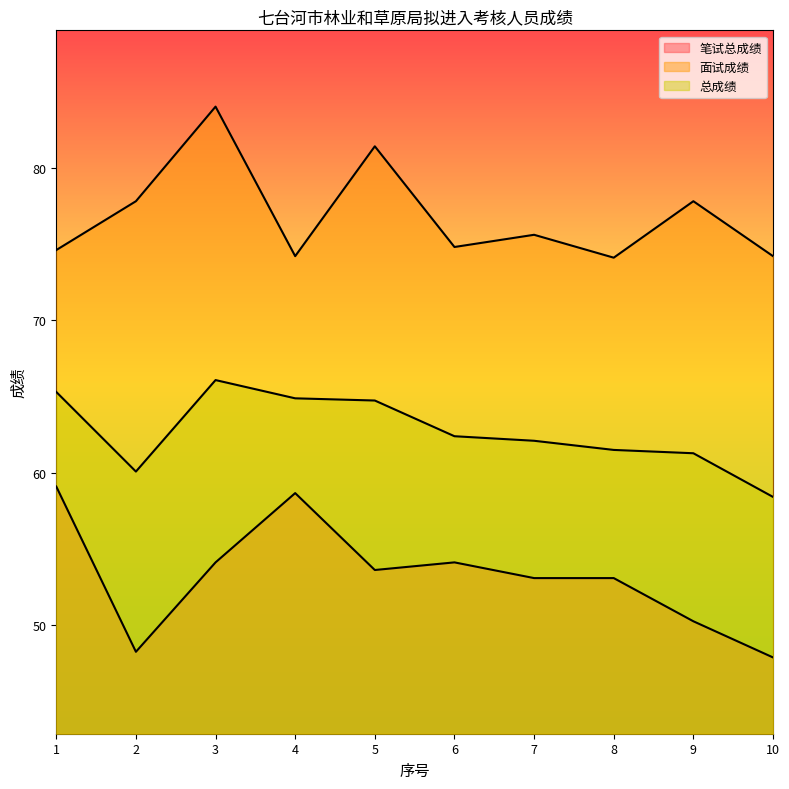

At which category does 面试成绩 reach its first local peak?

3